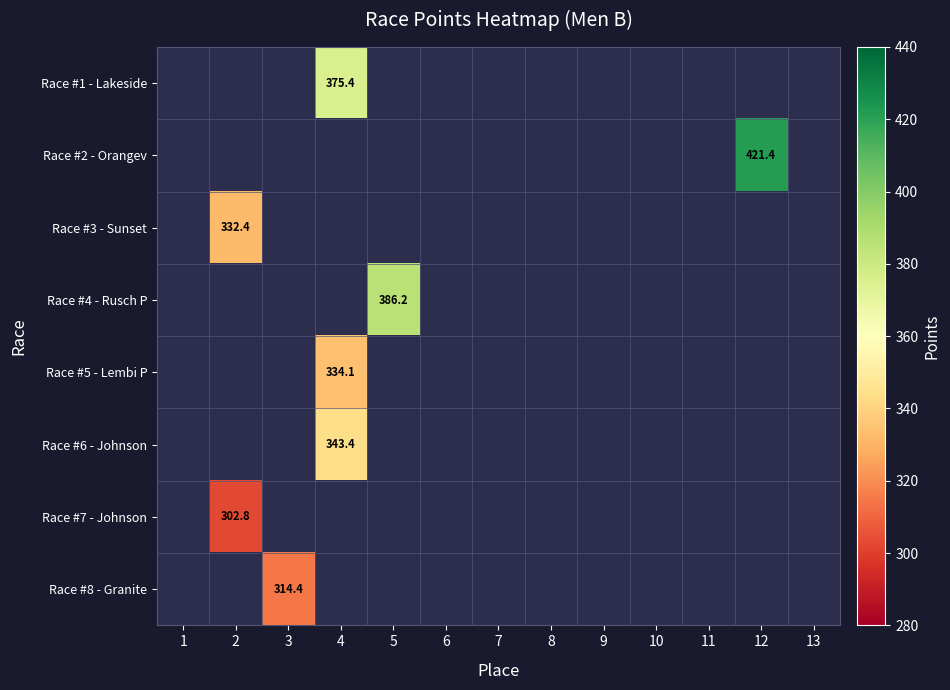

What is the smallest value displayed?

302.8